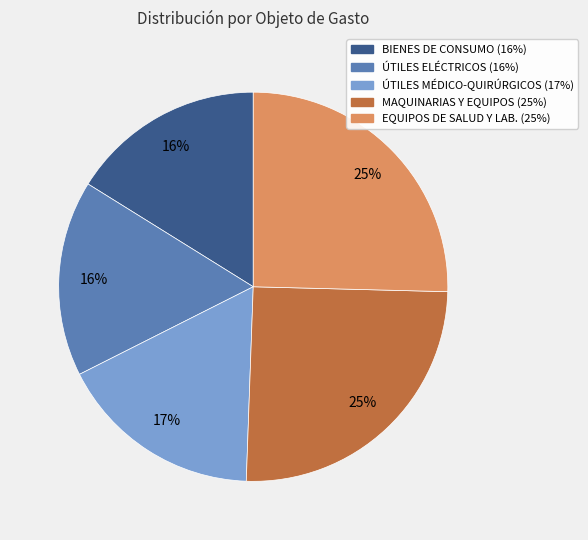

To the nearest percent, what is the difference between the largest and smallest slice percentages?

9%